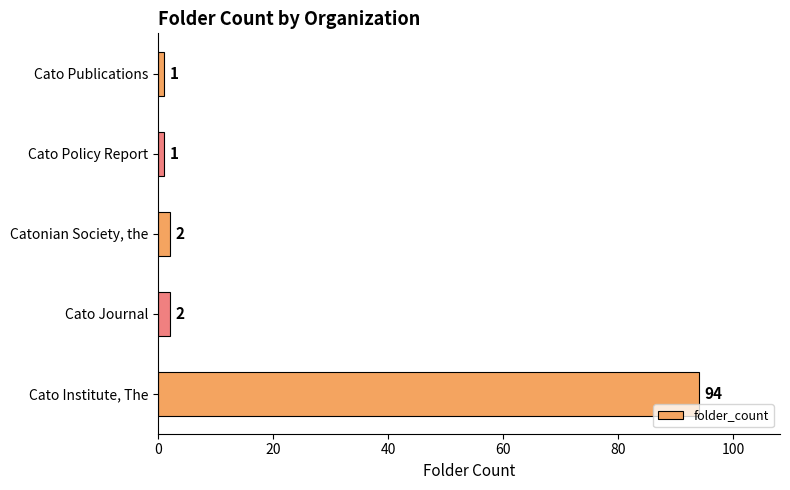

The value at Cato Institute, The is 94. True or false?

True